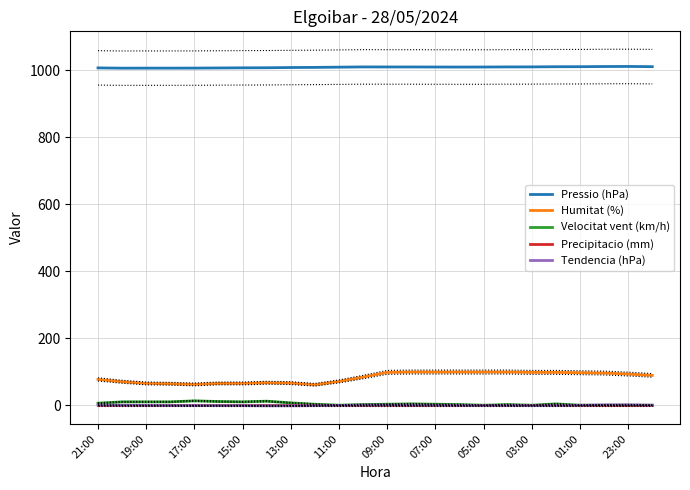

True or false: Velocitat vent (km/h) and Pressio (hPa) cross at least once.

False